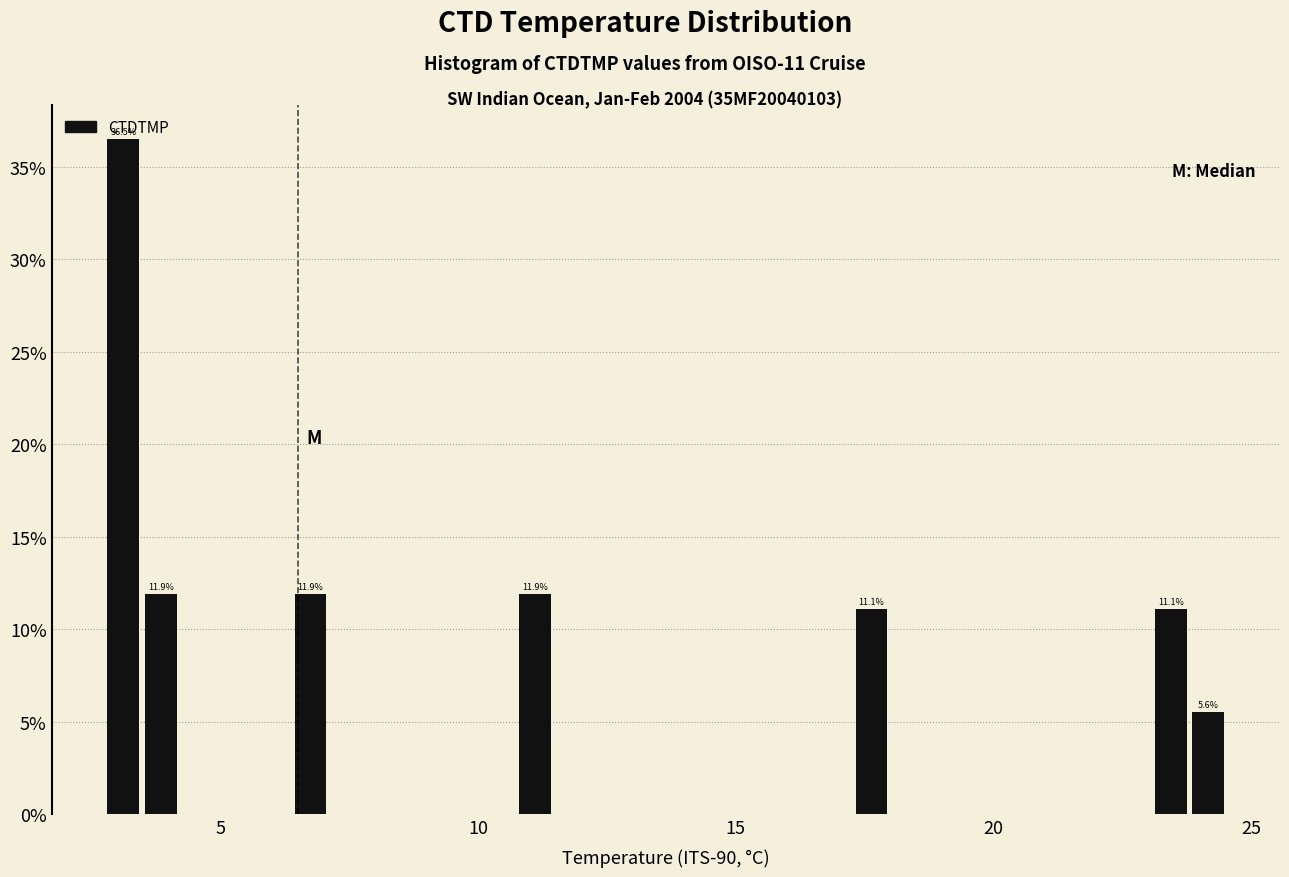

Read against the x-axis, roughly where is the centre of the tallest bar?

3.0